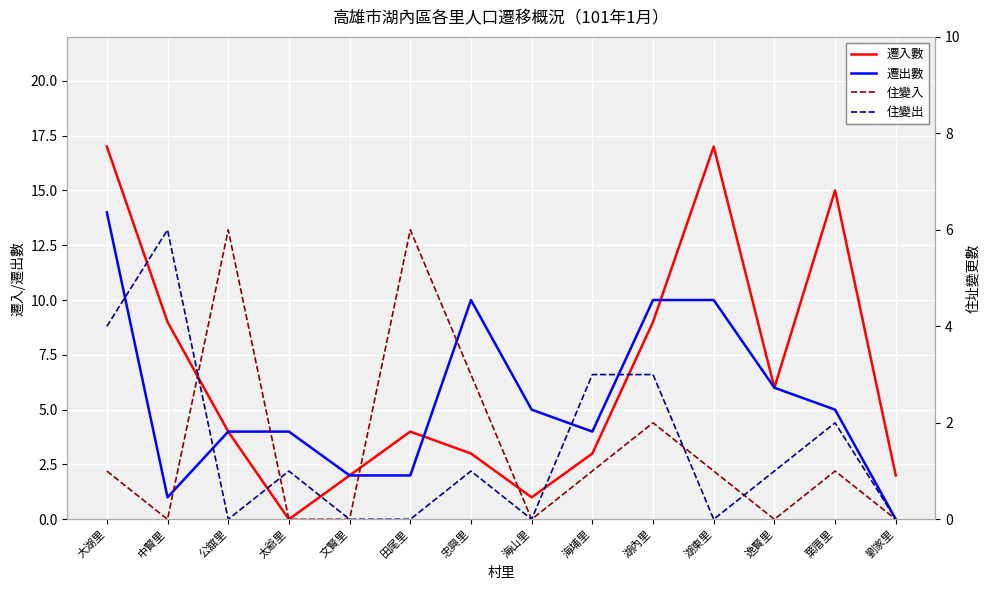

At which category does 遷入數 reach its first local peak?

田尾里